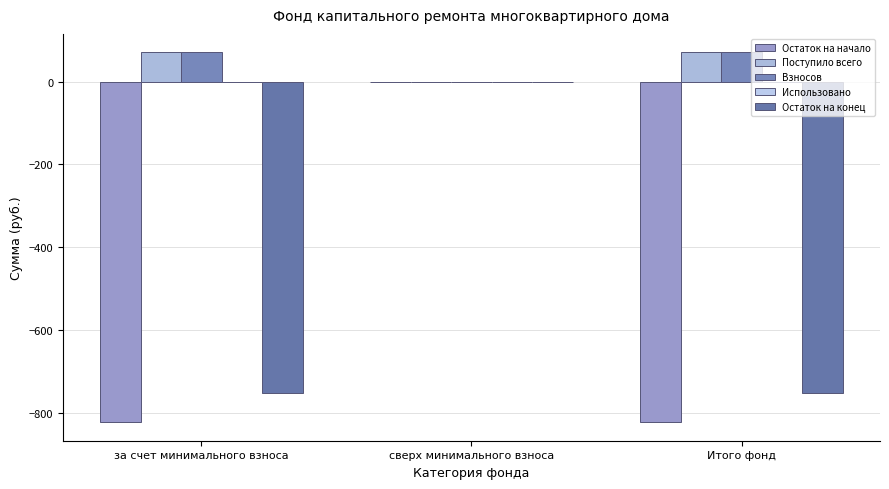

How many positive values does the Взносов series have?

2